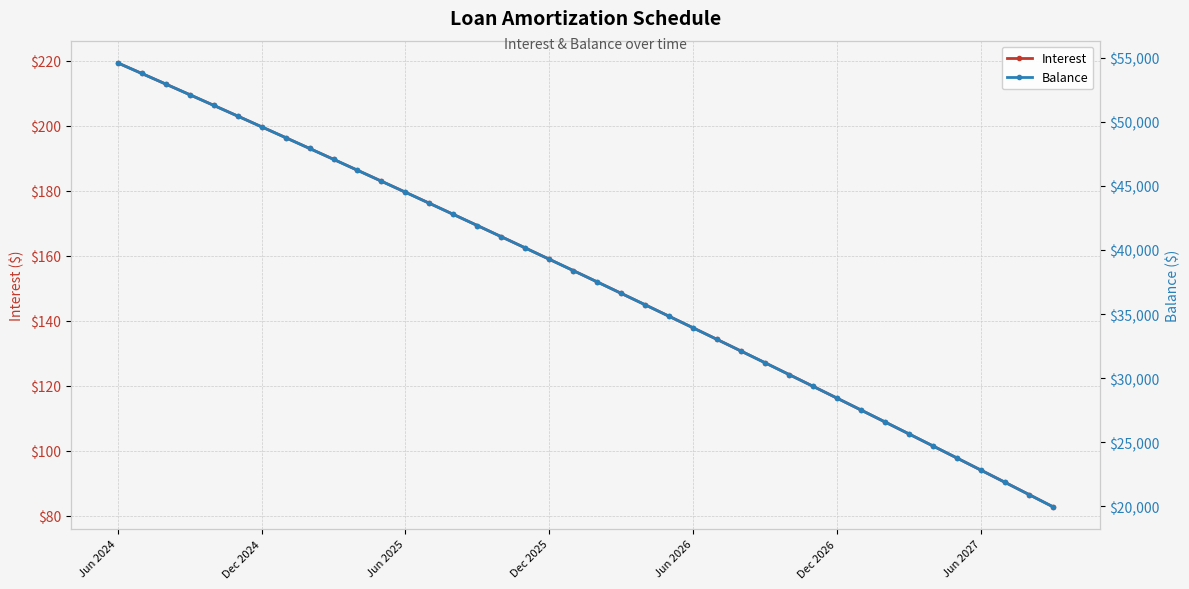

True or false: Interest has more than 0 interior local peaks.

False